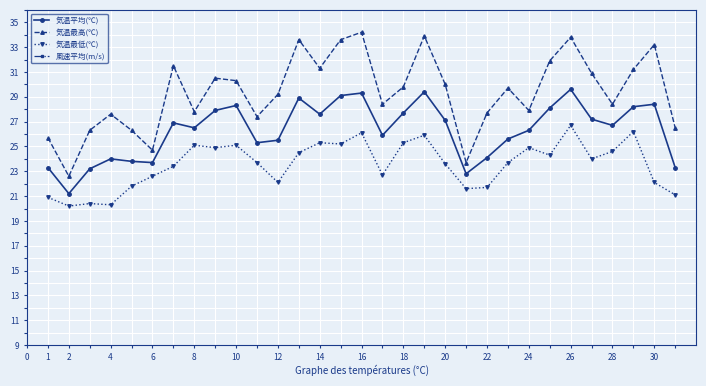

The value of 気温最高(℃) at 10 is 11.2. True or false?

False